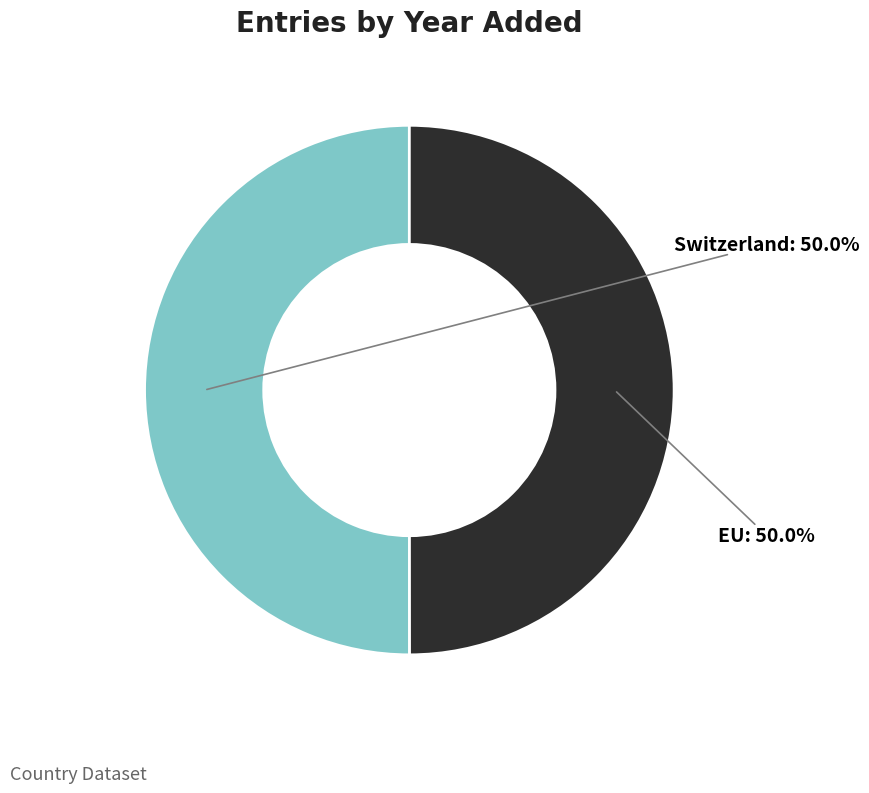

Count the number of slices in the pie.

2